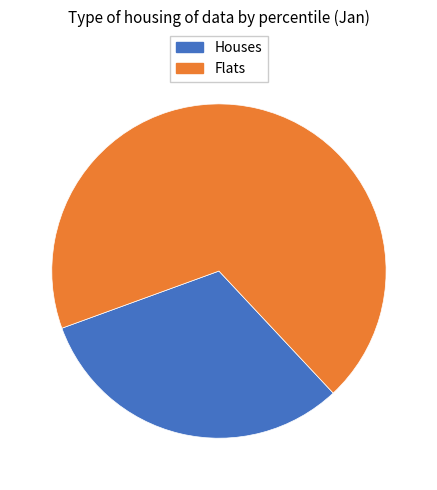

What is the smallest slice in the pie chart?

Houses